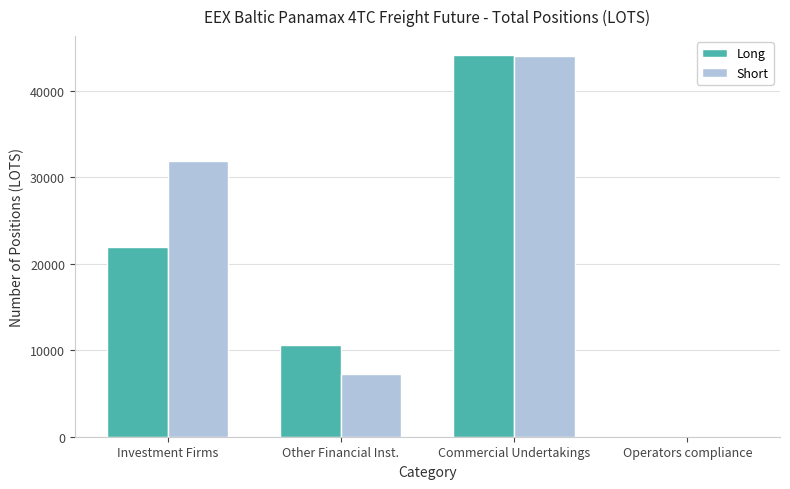

What is the total value across all series at Other Financial Inst.?

17899.8